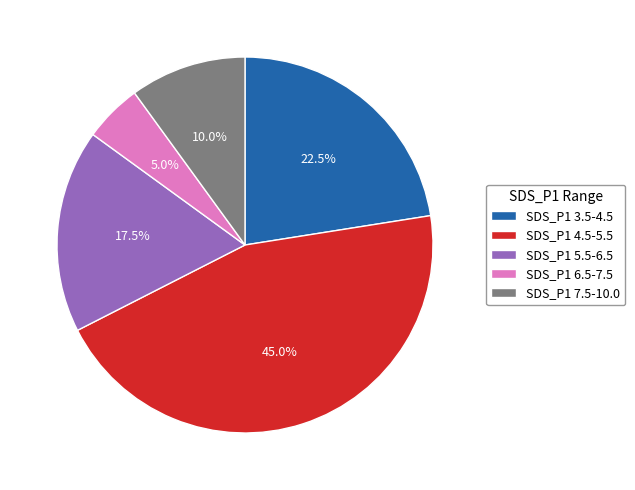

How much of the chart is everything except SDS_P1 7.5-10.0?

90.0%